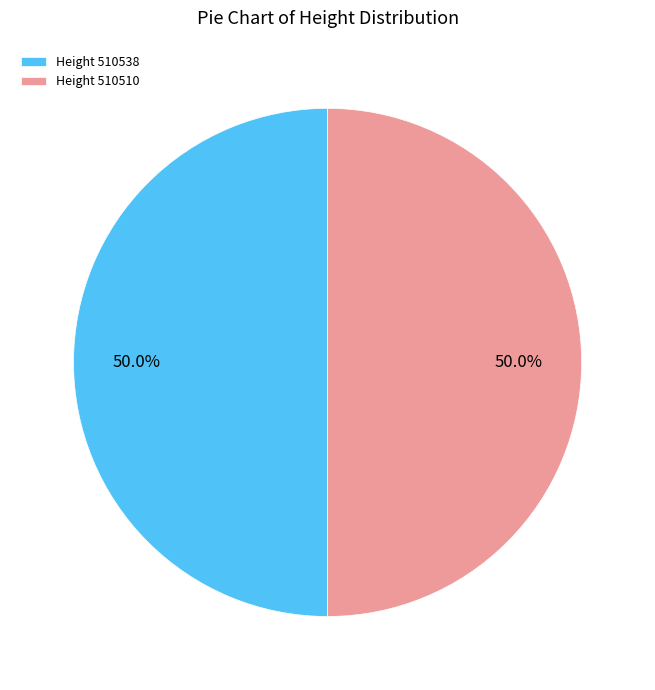

What portion of the pie excludes Height 510510?

50.0%